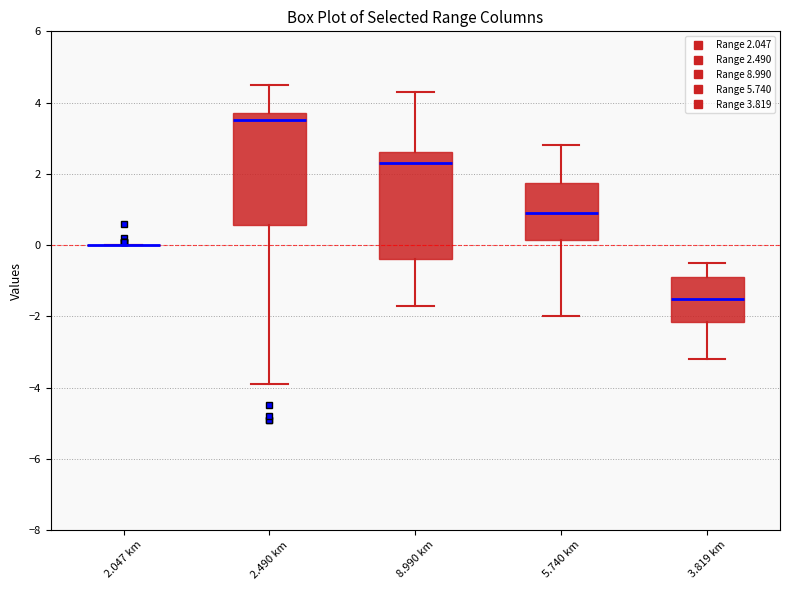

Reading left to right, transcribe this box plot: for each box, give where its median line is, the range the box spans, and where its two whiskers end, as read against the y-axis. The values are not printed on the chart, so give them approximately, as read against the axis.

2.047 km: box collapsed to a line at 0.0, whiskers 0.0 to 0.0
2.490 km: median 3.6, box 0.6 to 3.8, whiskers -3.8 to 4.6
8.990 km: median 2.4, box -0.4 to 2.6, whiskers -1.6 to 4.4
5.740 km: median 1.0, box 0.2 to 1.8, whiskers -2.0 to 2.8
3.819 km: median -1.4, box -2.2 to -0.8, whiskers -3.2 to -0.4